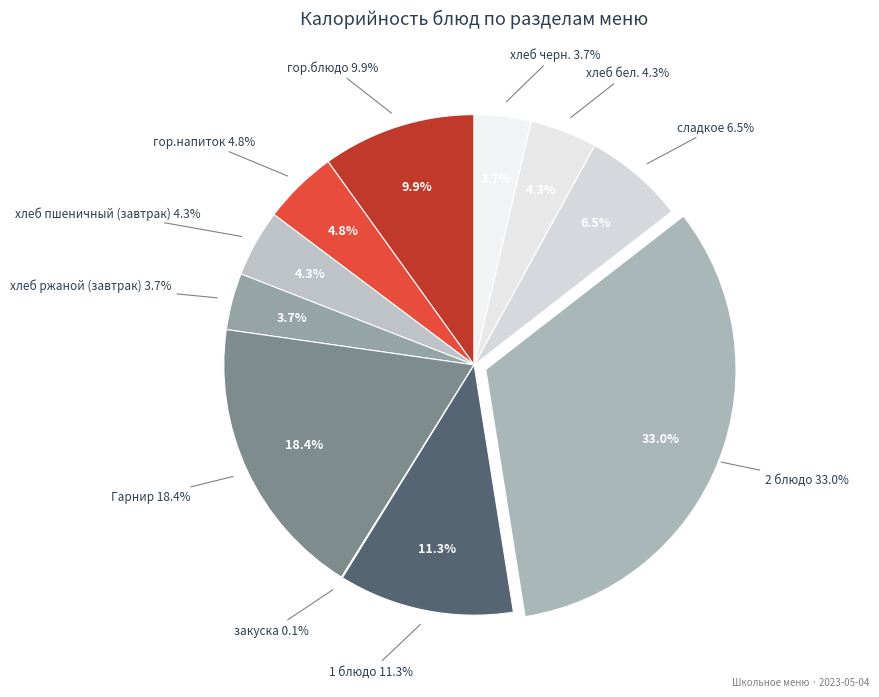

The хлеб ржаной (завтрак) slice represents 17% of the pie. True or false?

False